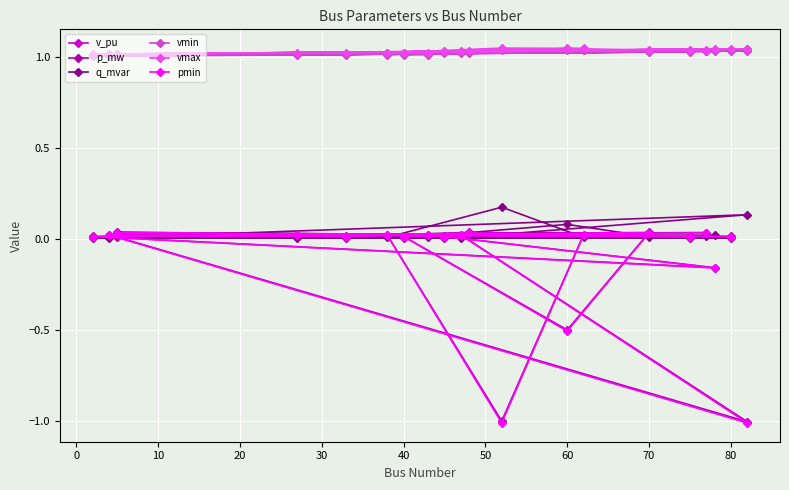

Which series has the widest spread of values?

pmin